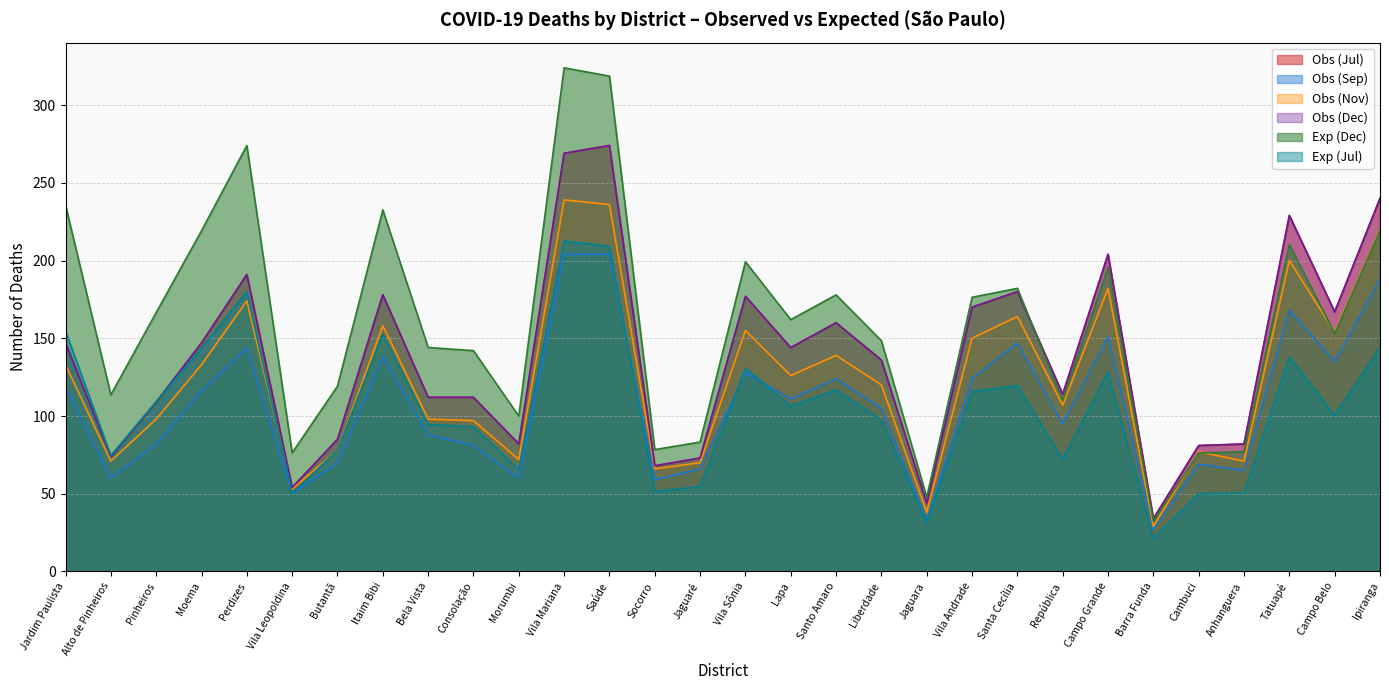

At which label does Obs (Sep) reach its peak?

Vila Mariana